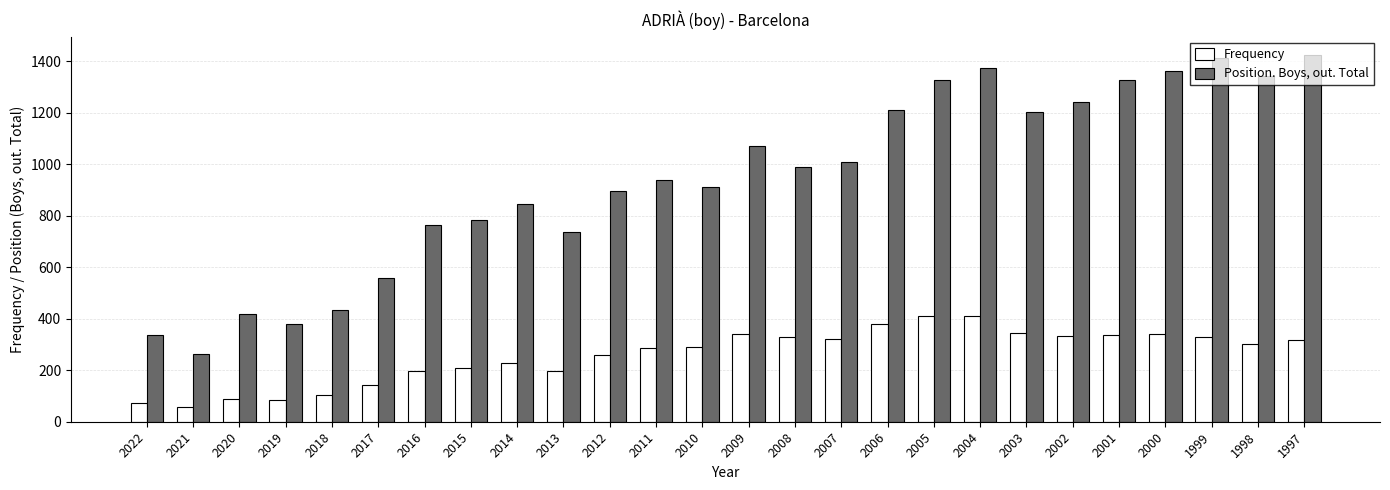

How many data points in Frequency are less than 301?

13